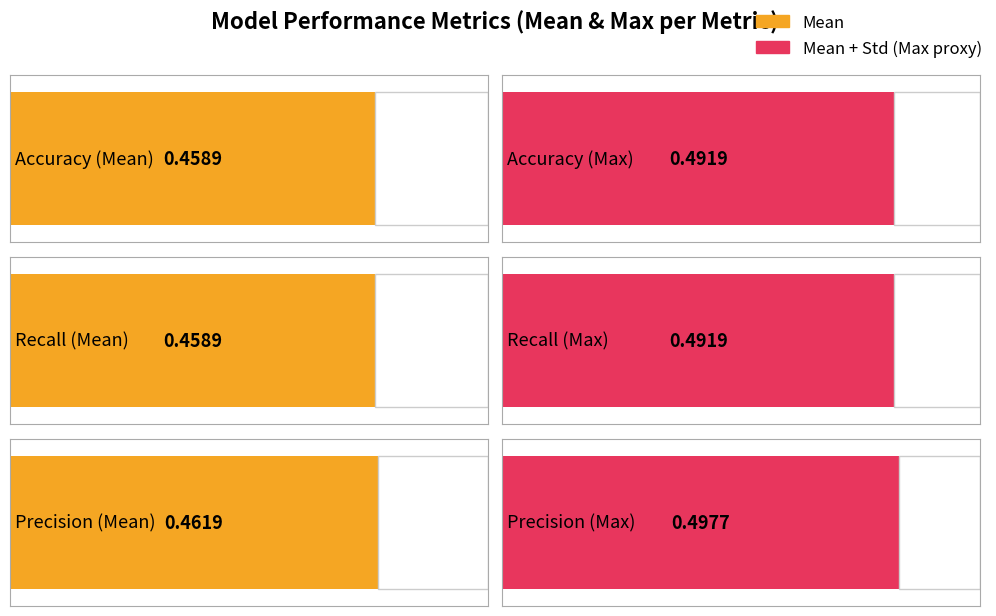

What position from the left is Accuracy?

1